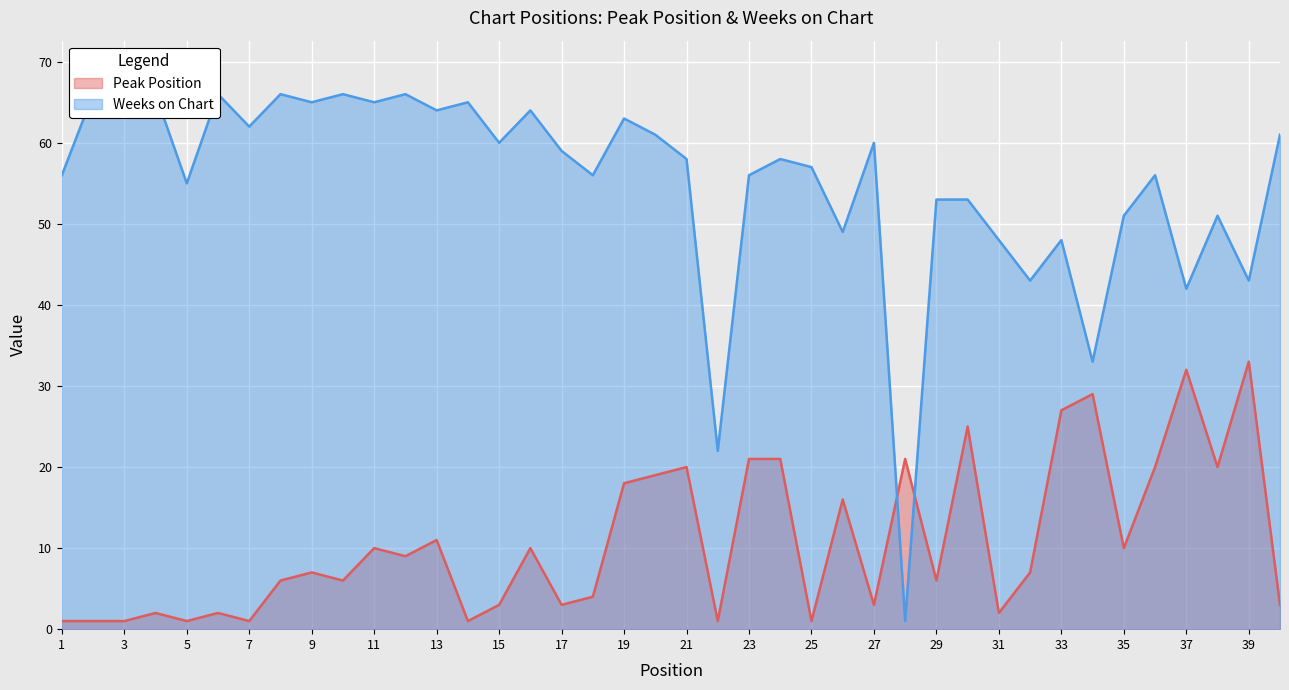

What is the greatest value displayed?

66